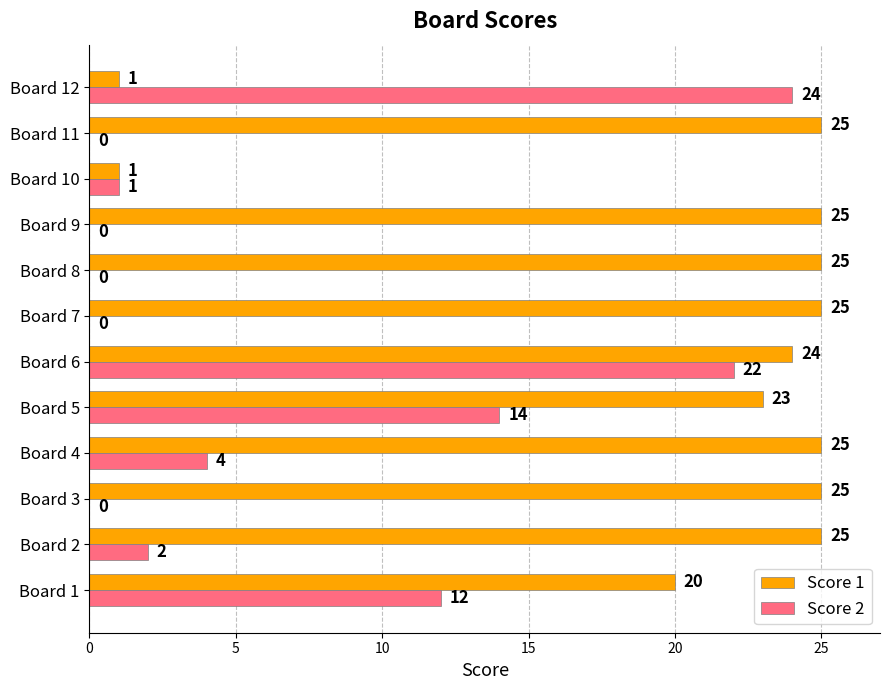

What is the sum of the Score 2 values at Board 9 and Board 5?

14